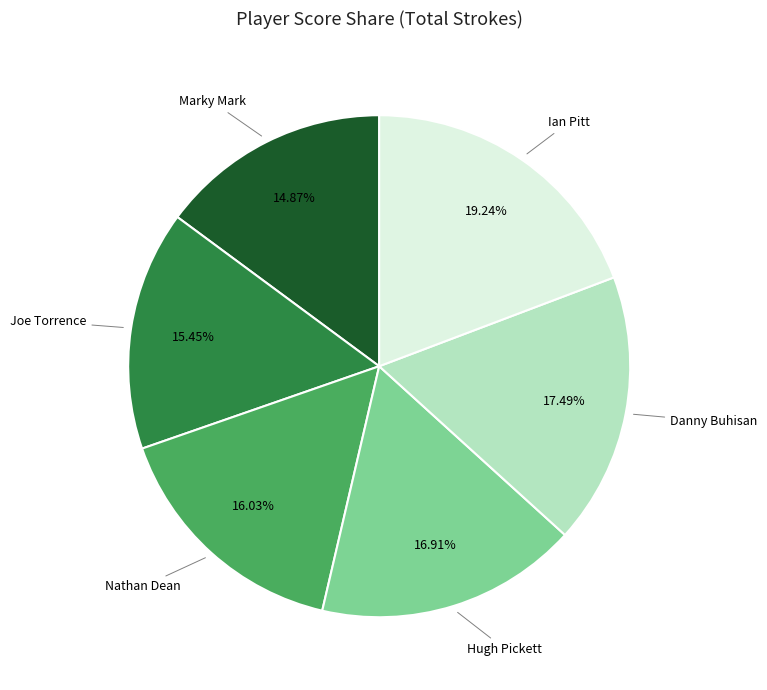

Which has a higher value, Marky Mark or Nathan Dean?

Nathan Dean